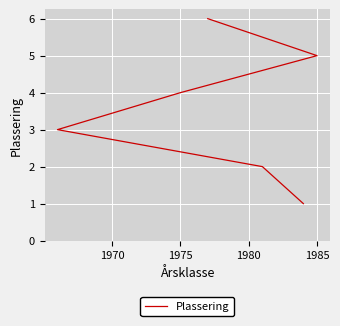

How many lines are shown in the chart?

1